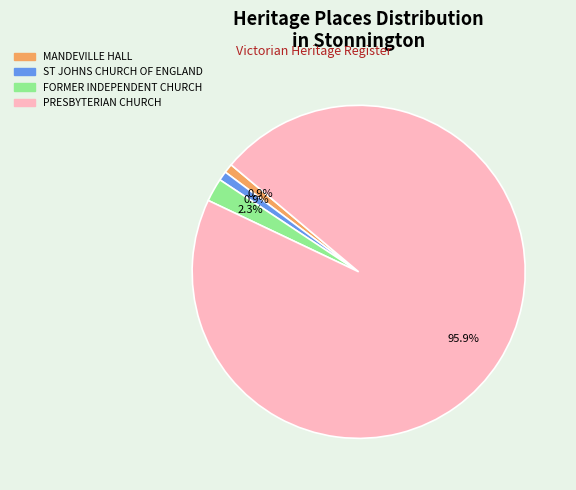

Is it true that PRESBYTERIAN CHURCH is 96% of the pie?

True